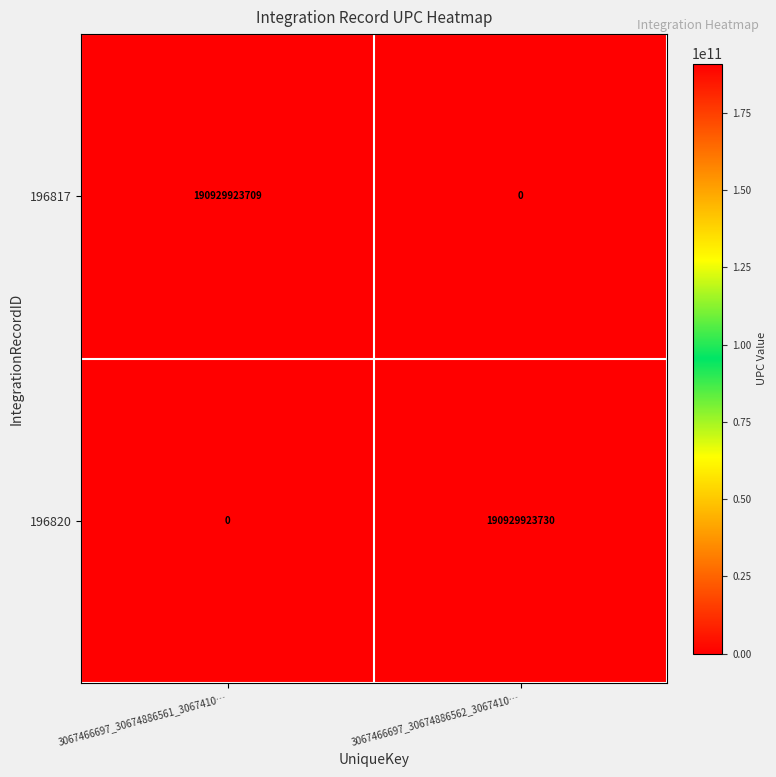

How many series are shown in this chart?

2